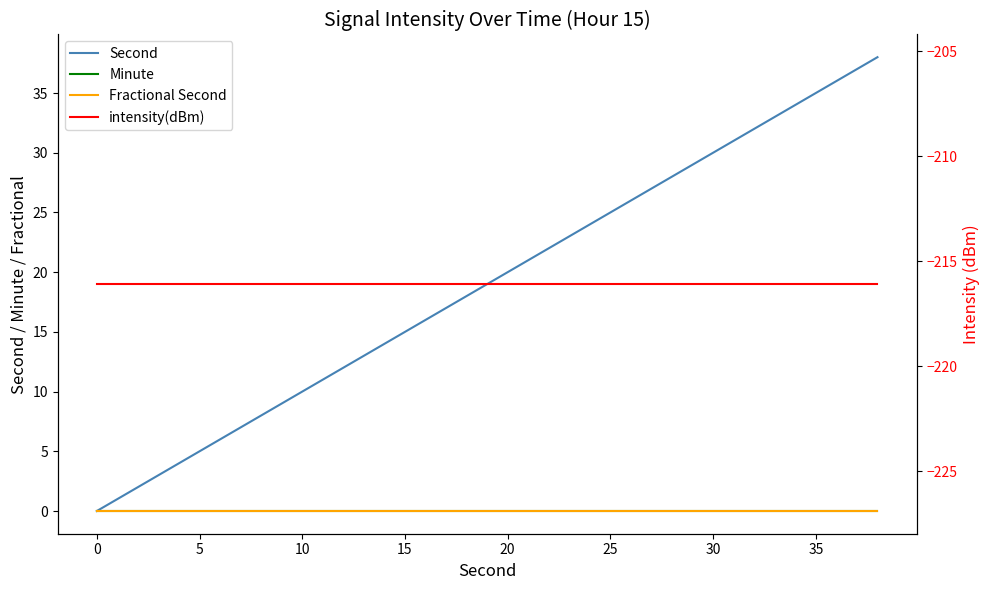

How many series are shown in this chart?

4